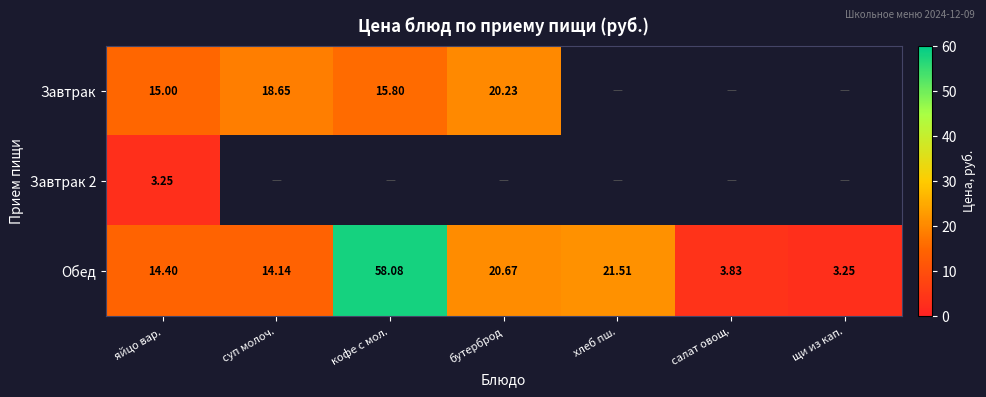

What is the maximum value shown in the chart?

58.1